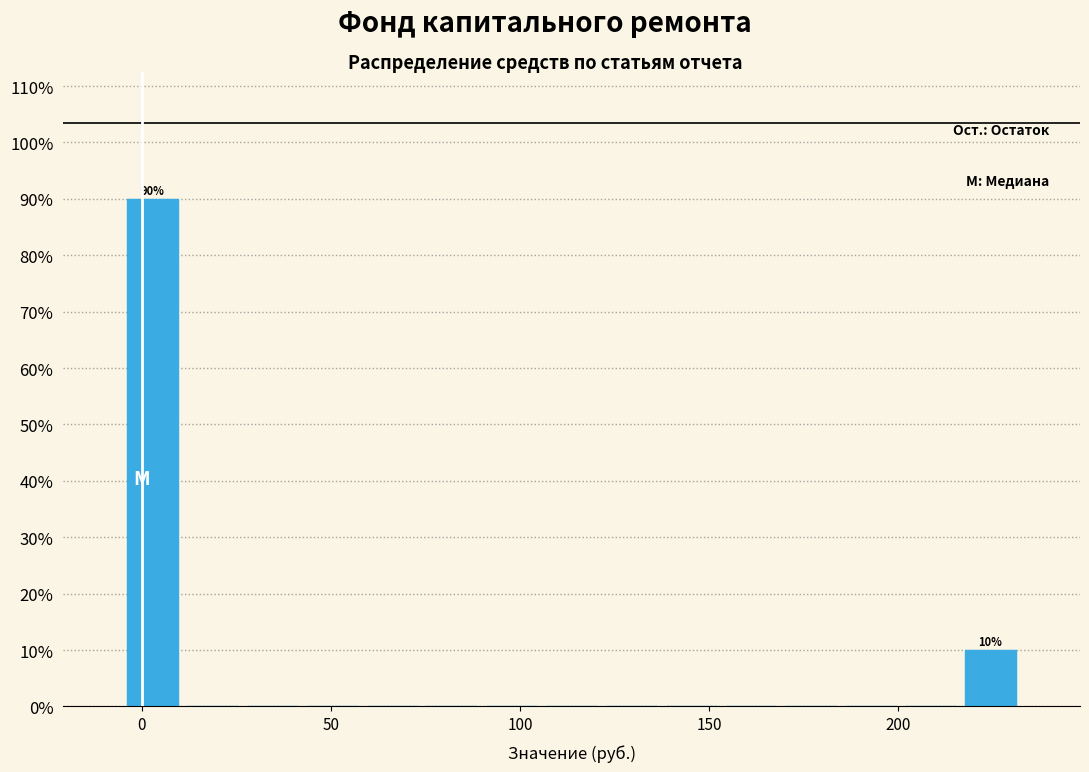

Read against the x-axis, roughly where is the centre of the tallest bar?

5